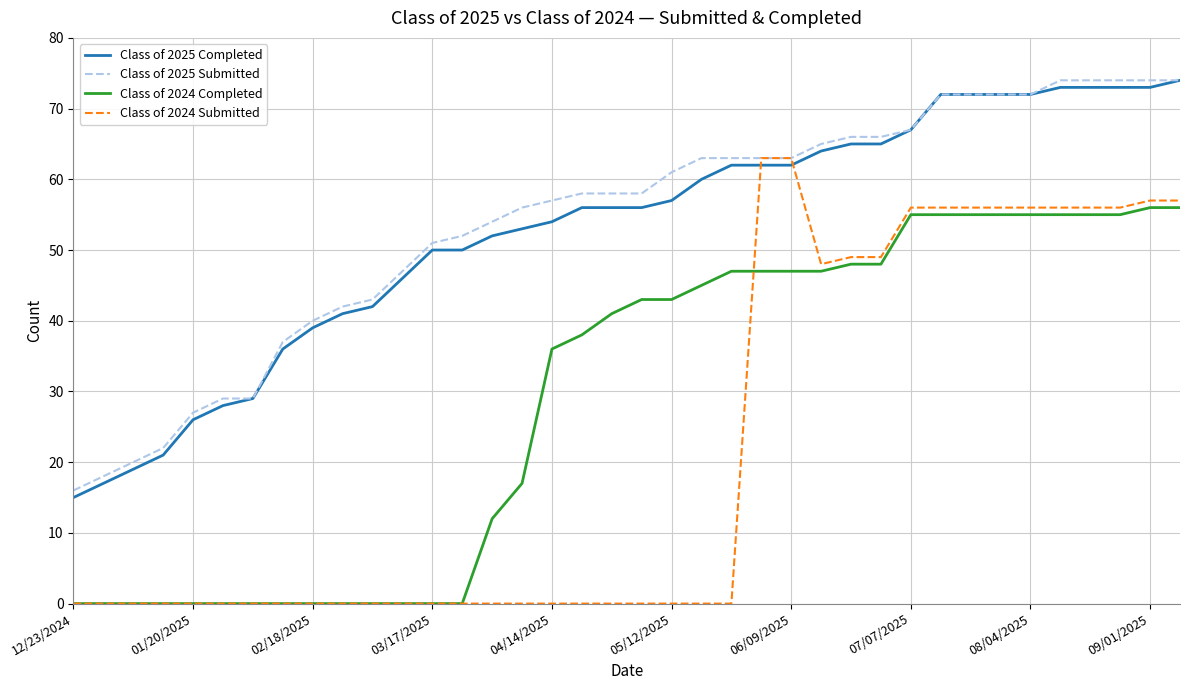

True or false: Class of 2025 Completed and Class of 2024 Completed intersect in this chart.

False